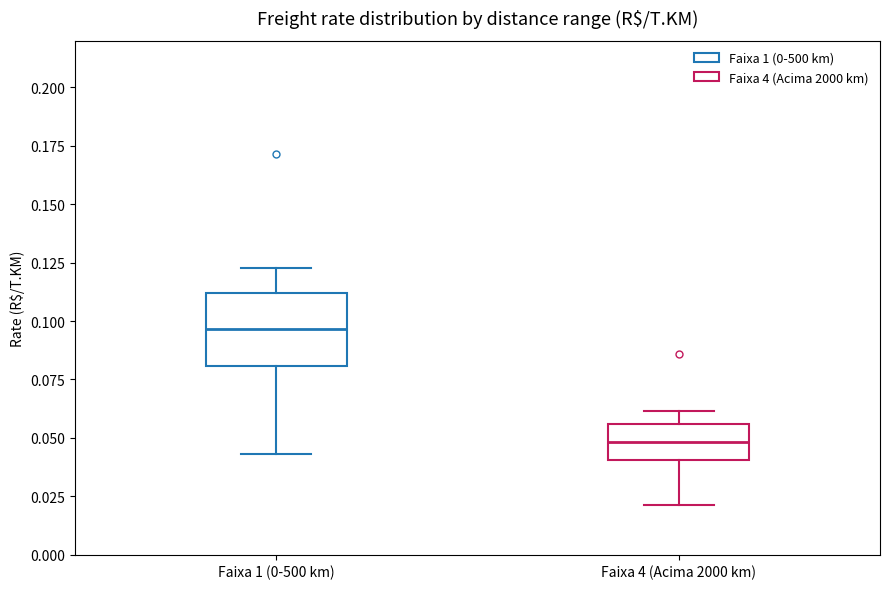

Reading left to right, read every box against the y-axis: the position of its median line, the range the box covers, and the ends of its whiskers. The values are not printed on the chart, so give them approximately, as read against the axis.

Faixa 1 (0-500 km): median 0.095, box 0.080 to 0.110, whiskers 0.045 to 0.125
Faixa 4 (Acima 2000 km): median 0.050, box 0.040 to 0.055, whiskers 0.020 to 0.060